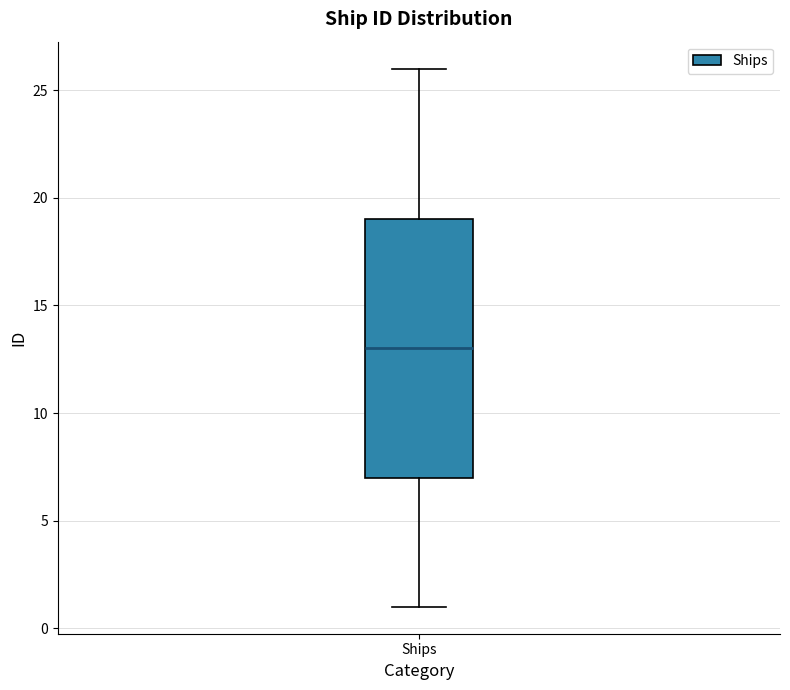

Where does the upper whisker of the box for Ships end on the y-axis? The values are not printed on the chart, so give them approximately, as read against the axis.

26